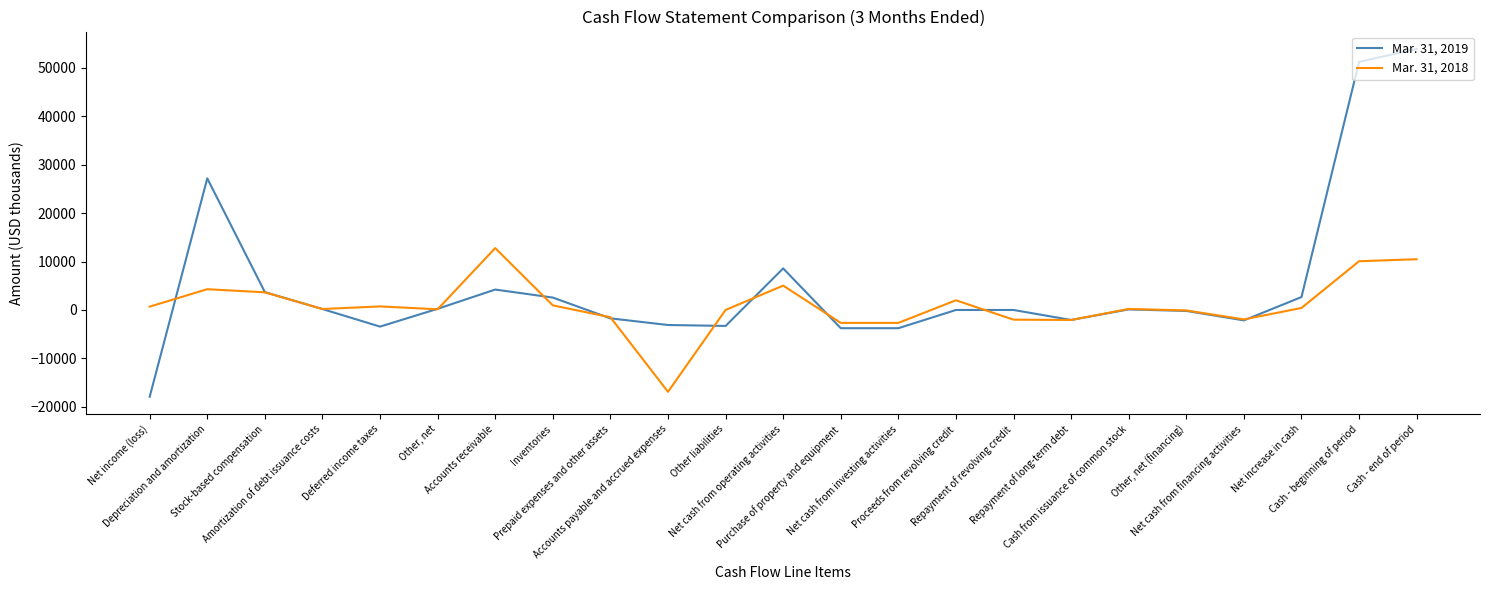

Which series has the largest total across all categories?

Mar. 31, 2019